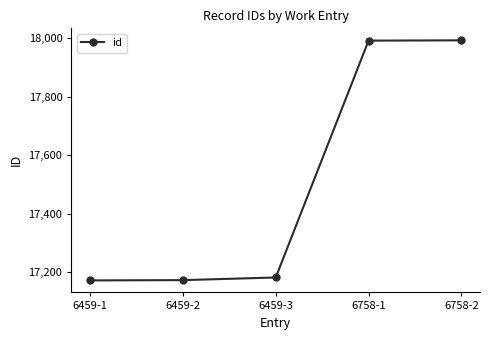

Between 6459-2 and 6758-1, which is larger?

6758-1